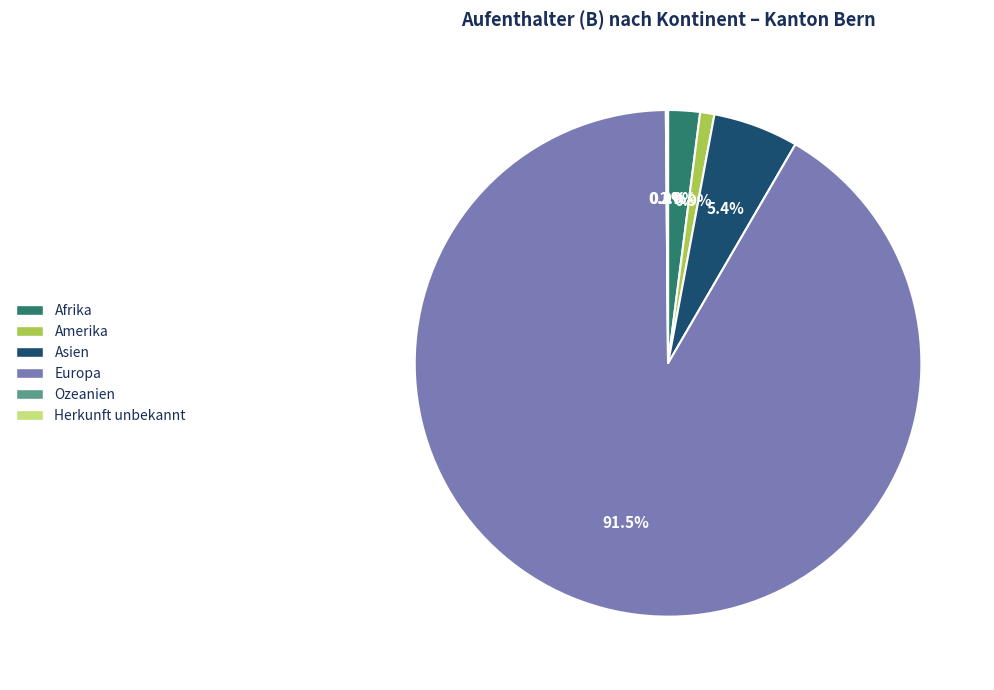

Which category has the biggest portion of the pie?

Europa